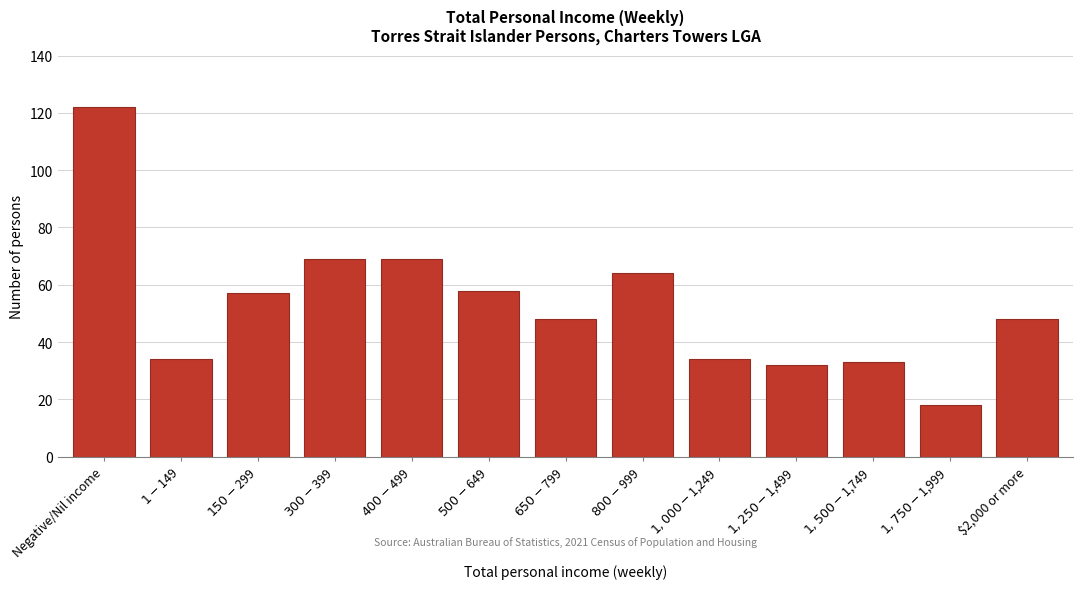

Reading right to left, list all the values displayed in this chart.

48	18	33	32	34	64	48	58	69	69	57	34	122